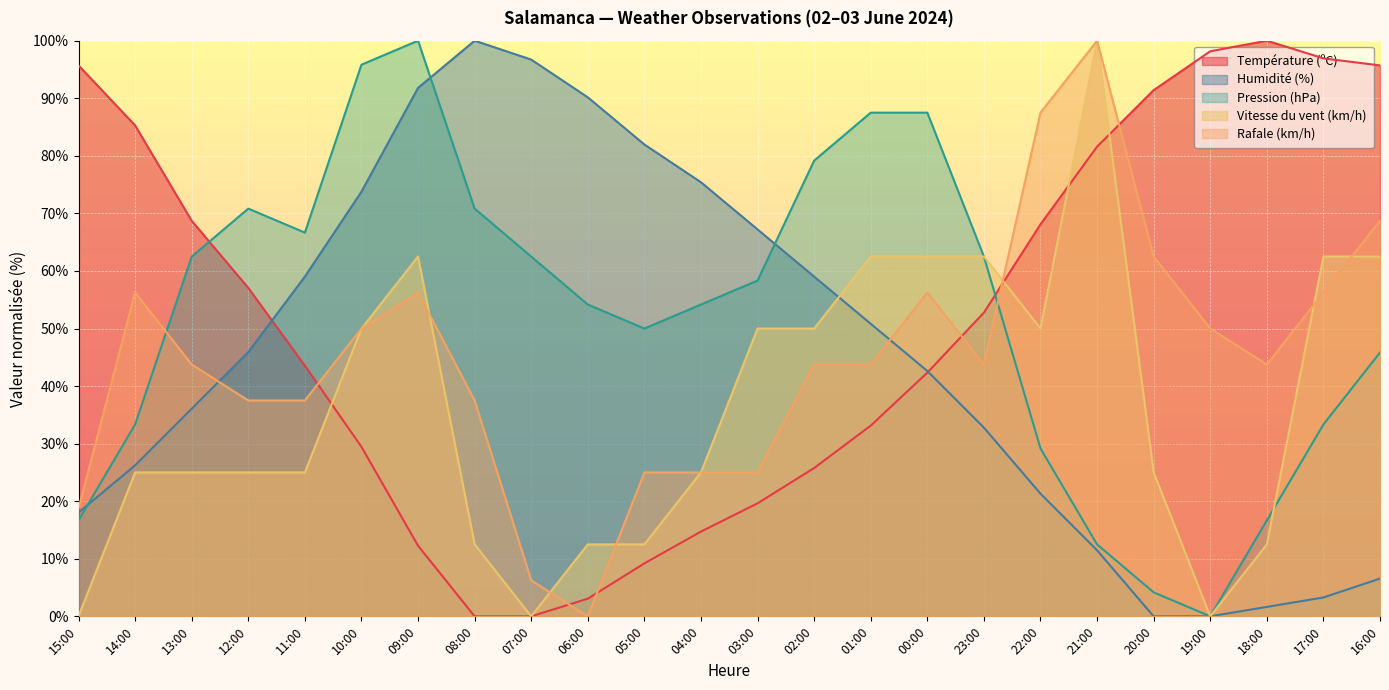

Which series ends up on top after the final intersection of Vitesse du vent (km/h) and Pression (hPa)?

Vitesse du vent (km/h)